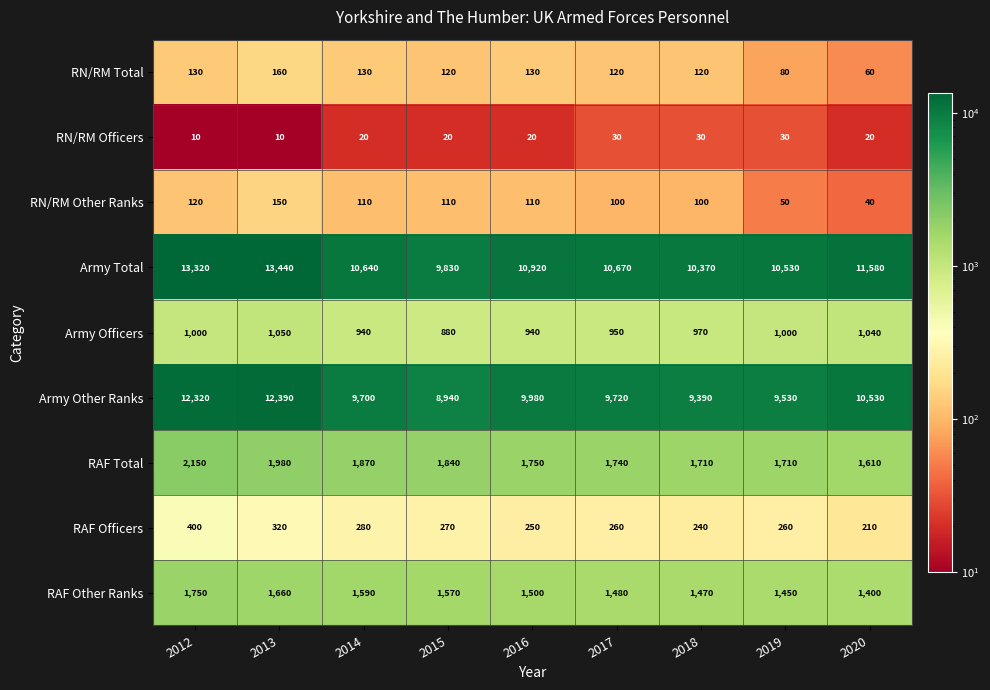

What is the average value of the RN/RM Officers series?

21